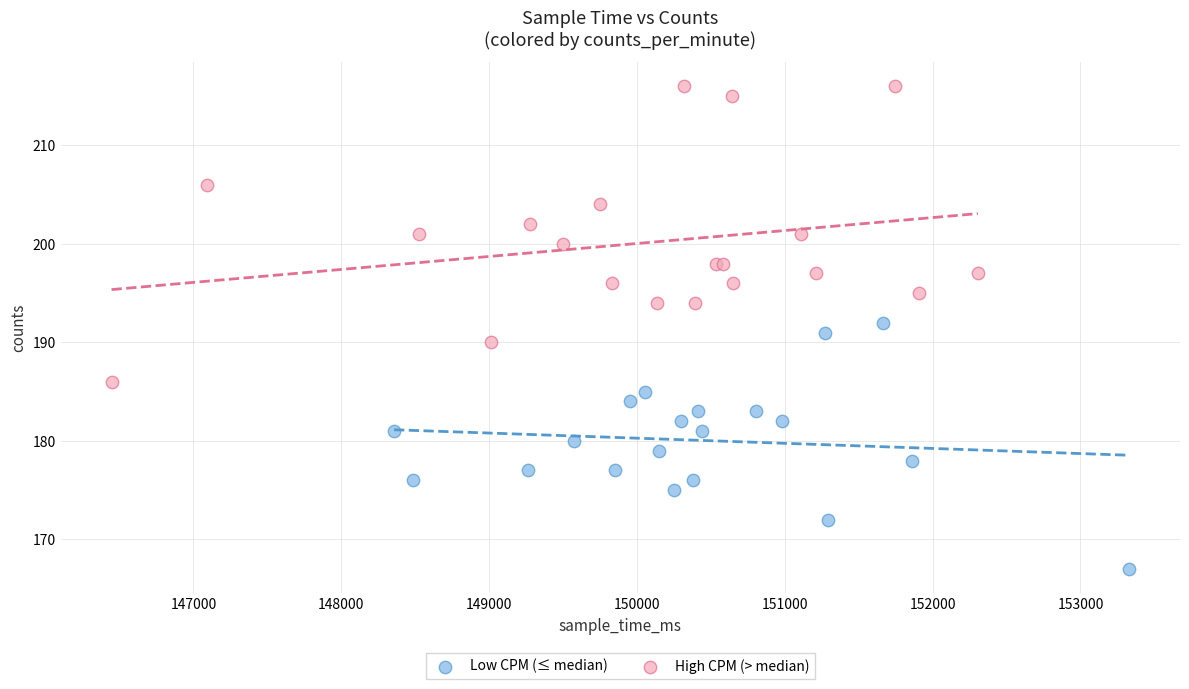

What are all the series names shown in the legend?

Low CPM (≤ median), High CPM (> median)